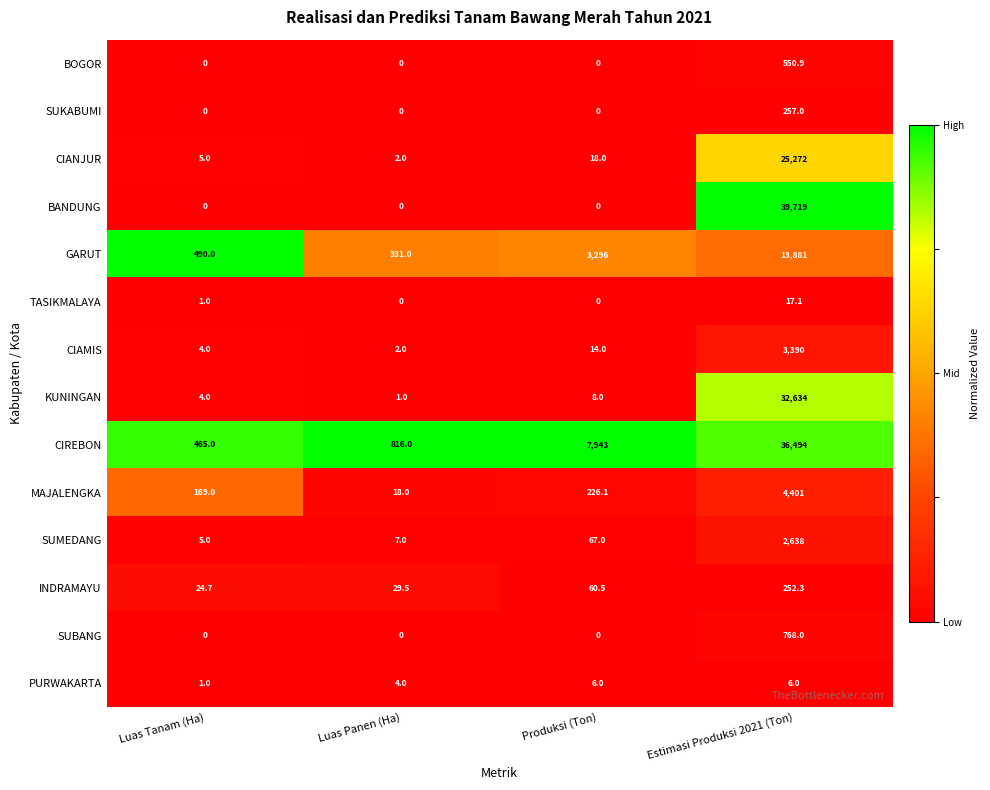

What is the difference between the SUBANG values at Estimasi Produksi 2021 (Ton) and Luas Tanam (Ha)?

768.0